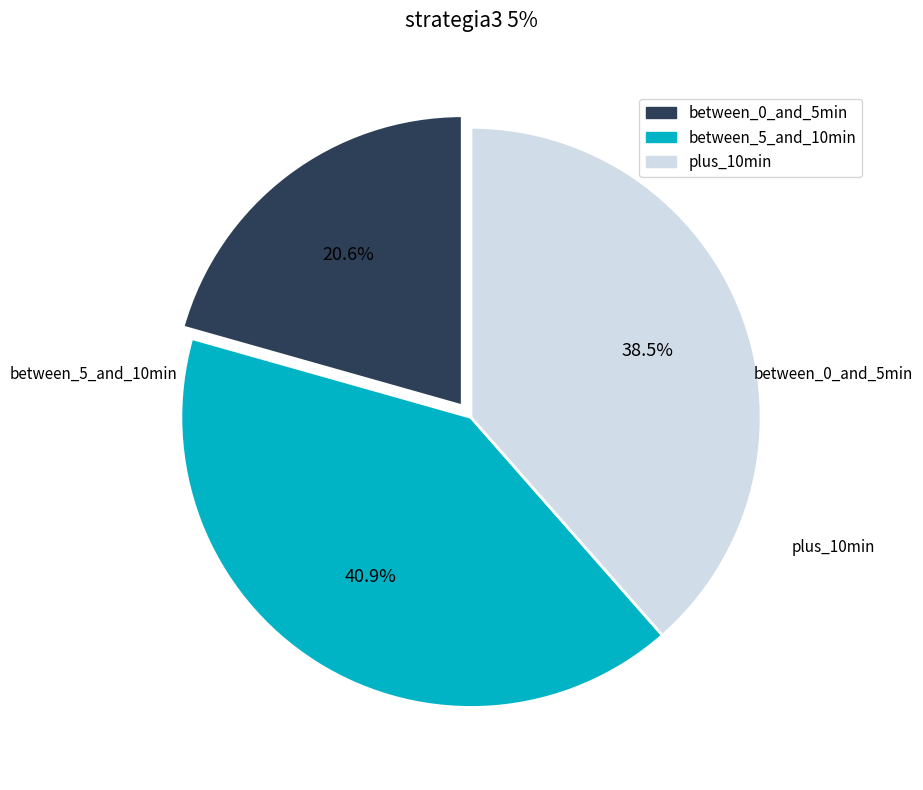

To the nearest percent, what is the difference between the largest and smallest slice percentages?

20%